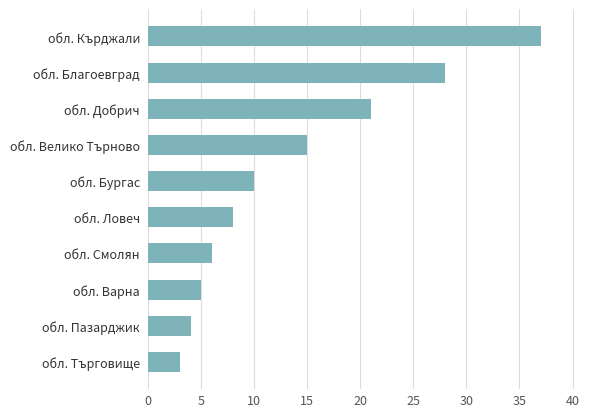

Reading top to bottom, transcribe all the data shown in this chart.

37	28	21	15	10	8	6	5	4	3